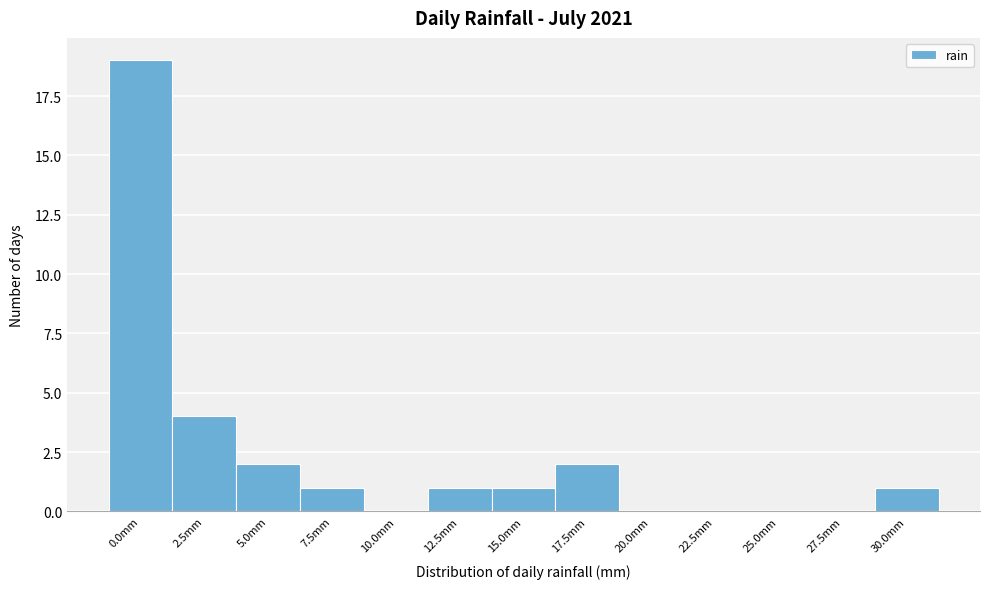

What is the sum of the values at 5.0mm and 2.5mm?

6